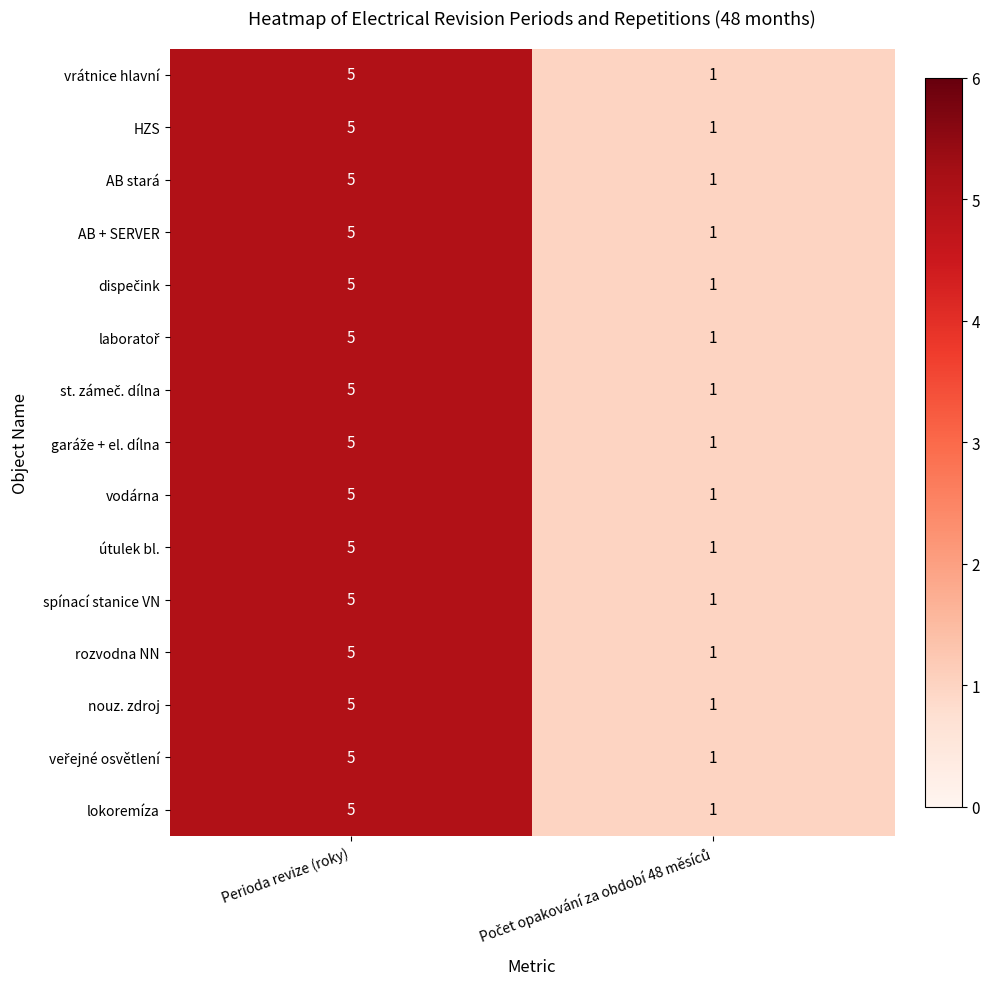

At which category is the sum across all series the highest?

Perioda revize (roky)